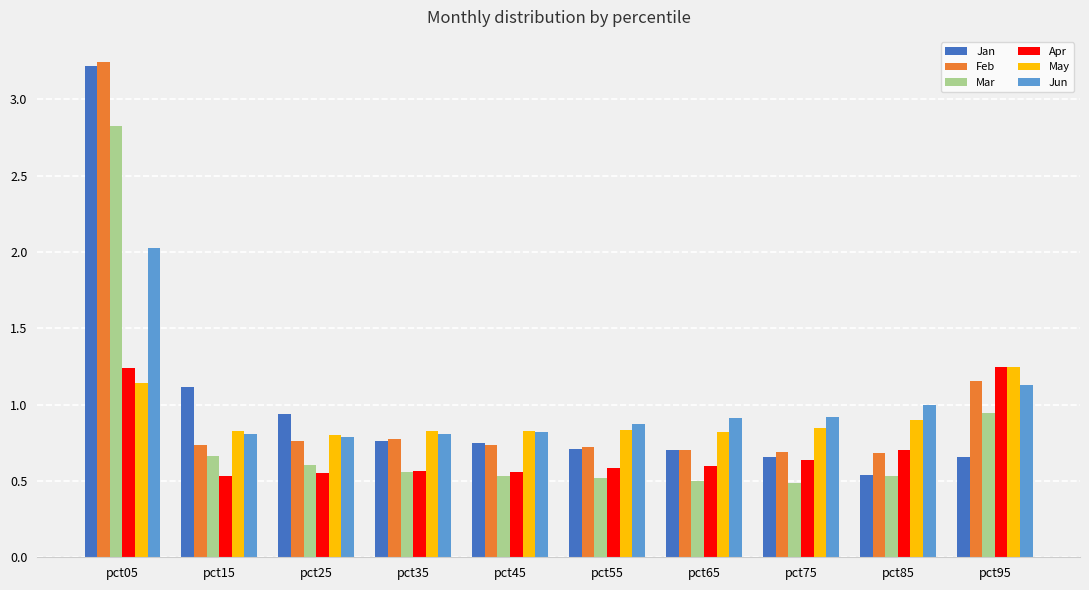

The value of Jan at pct55 is 1.0. True or false?

False